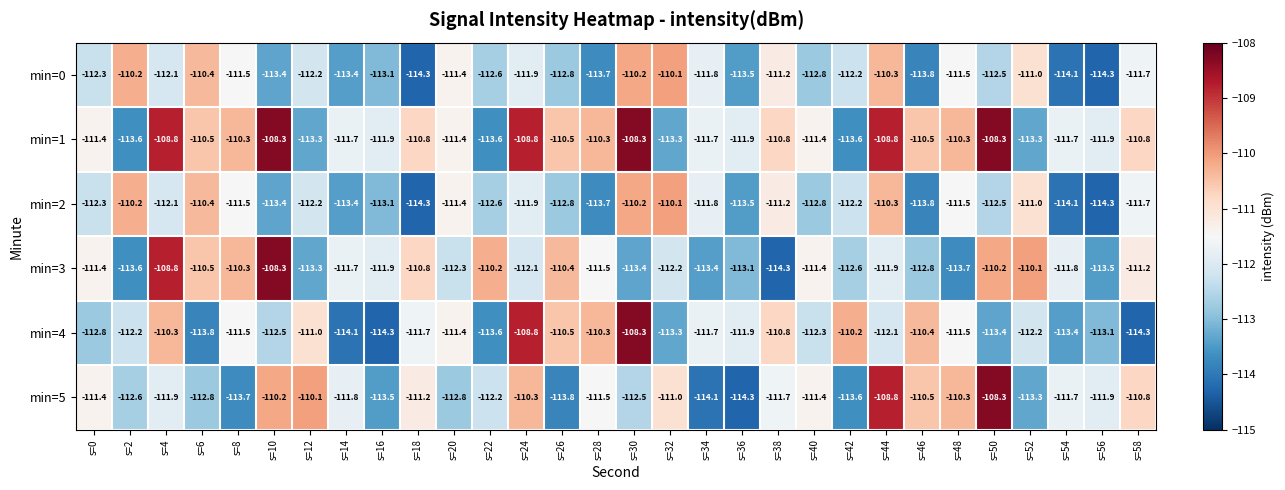

The min=1 series shows -110.3 at s=8. True or false?

True